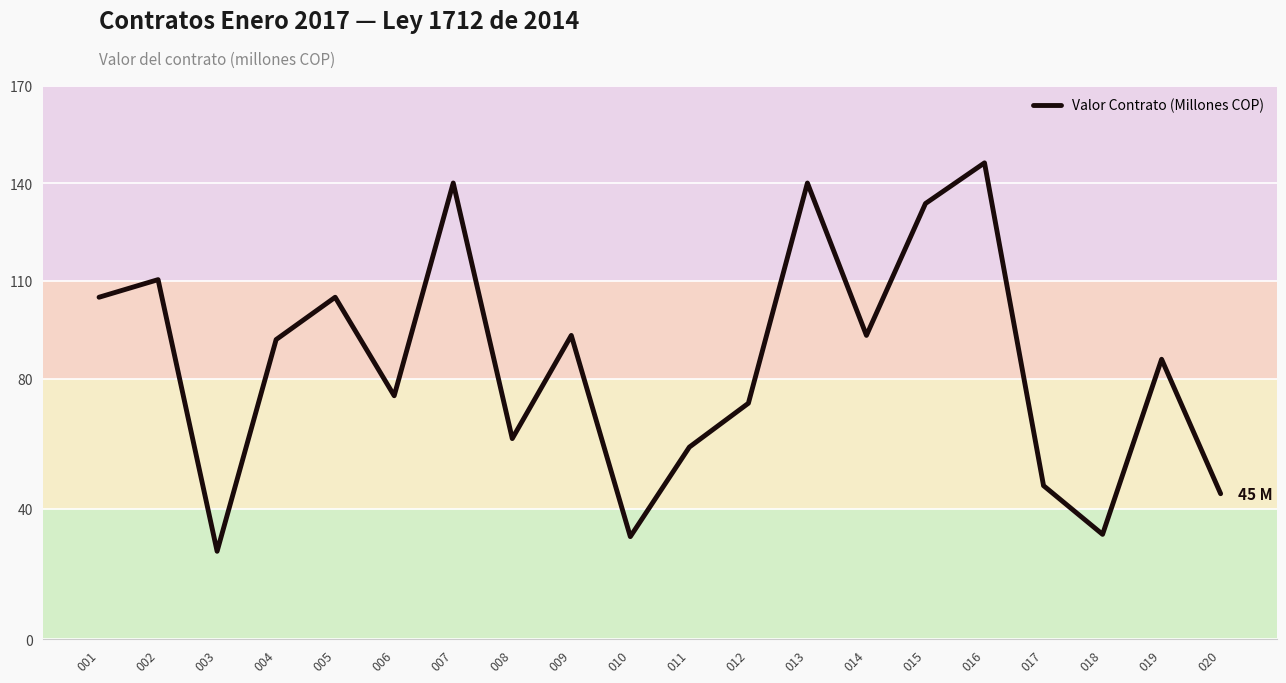

At which label does the data first exceed 92?

001